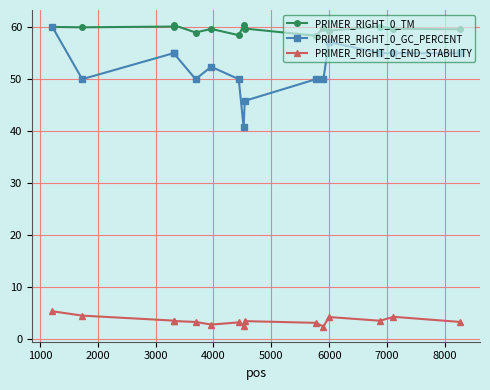

Which series has the widest spread of values?

PRIMER_RIGHT_0_GC_PERCENT